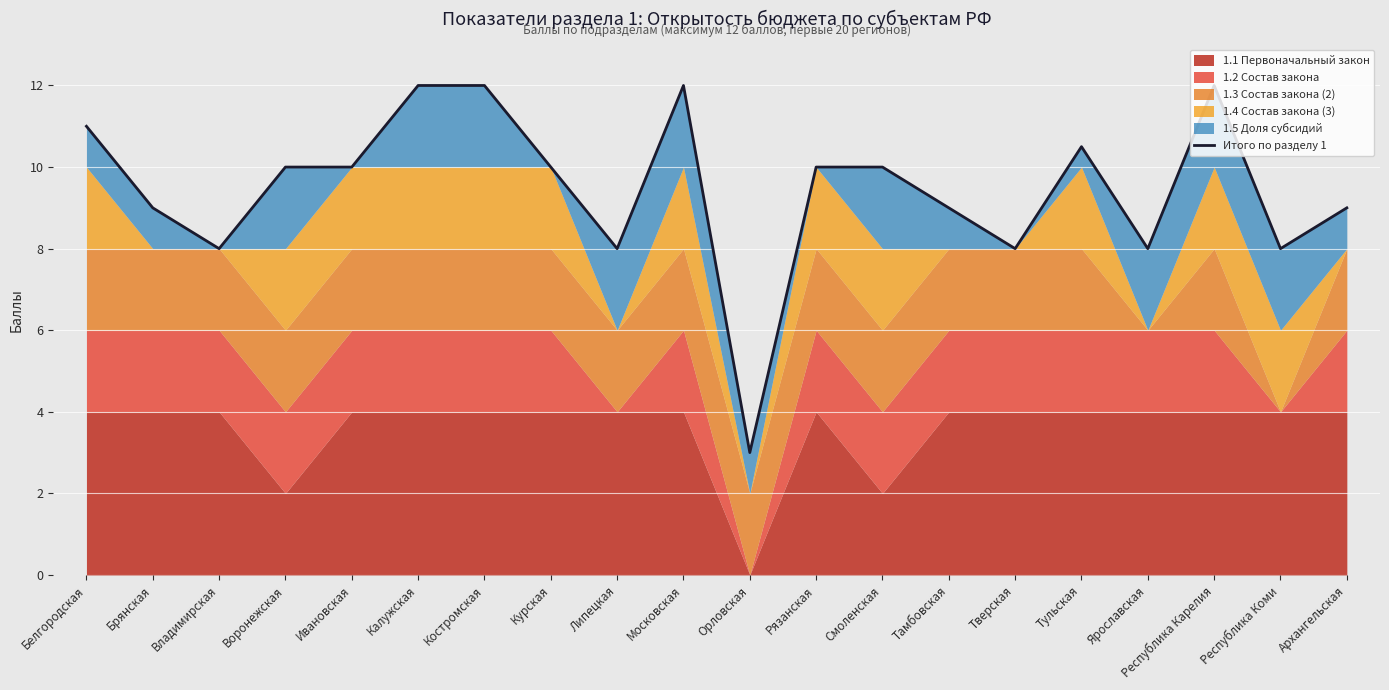

What value does the data have at Орловская?

3.0